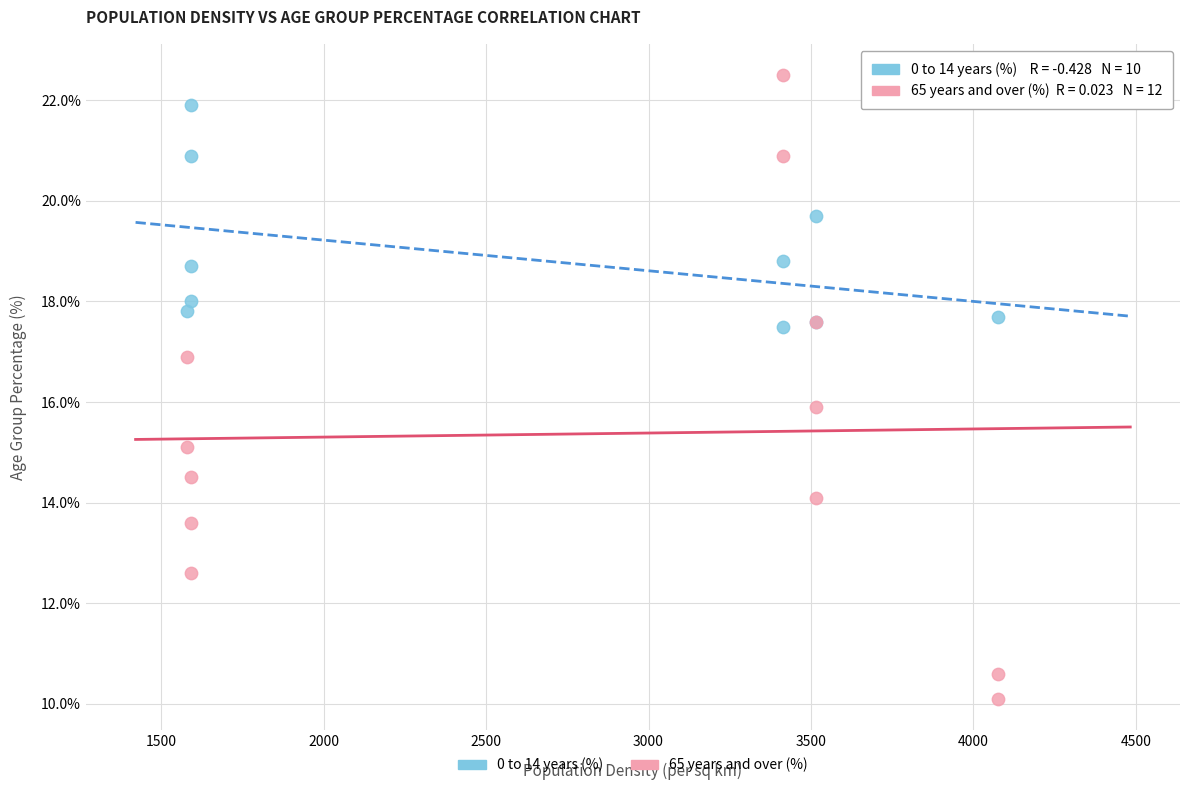

Which series reaches the maximum Y coordinate?

65 years and over (%)